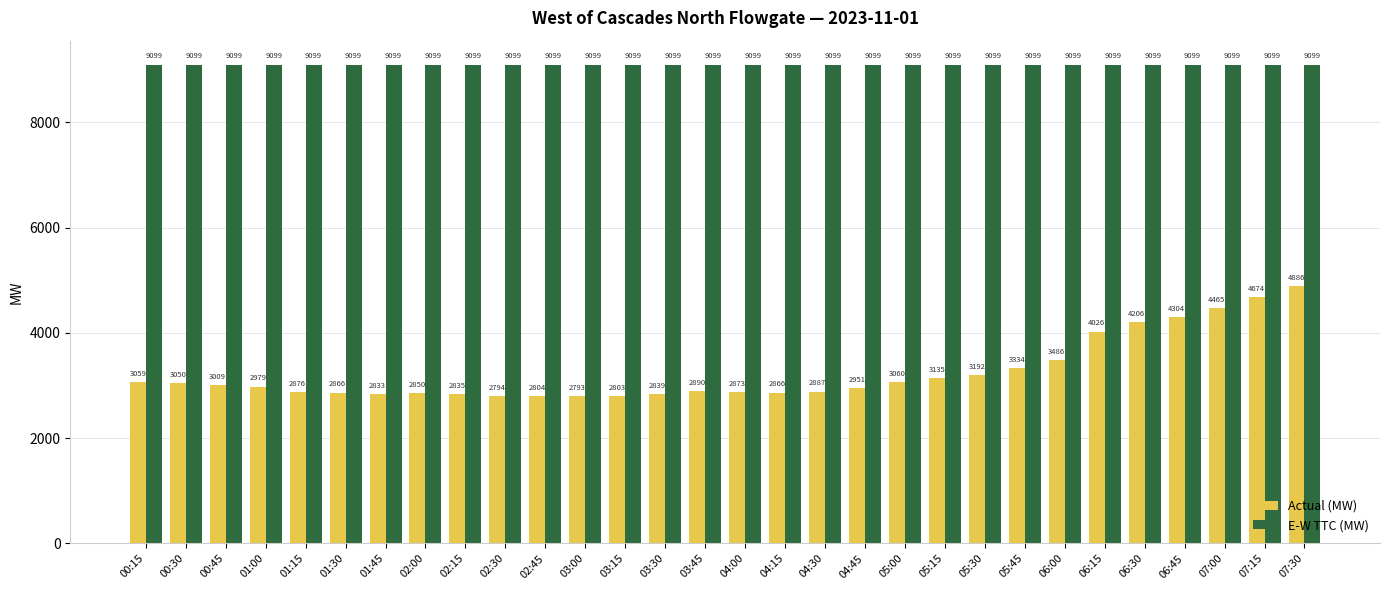

At which label does Actual (MW) reach its peak?

07:30